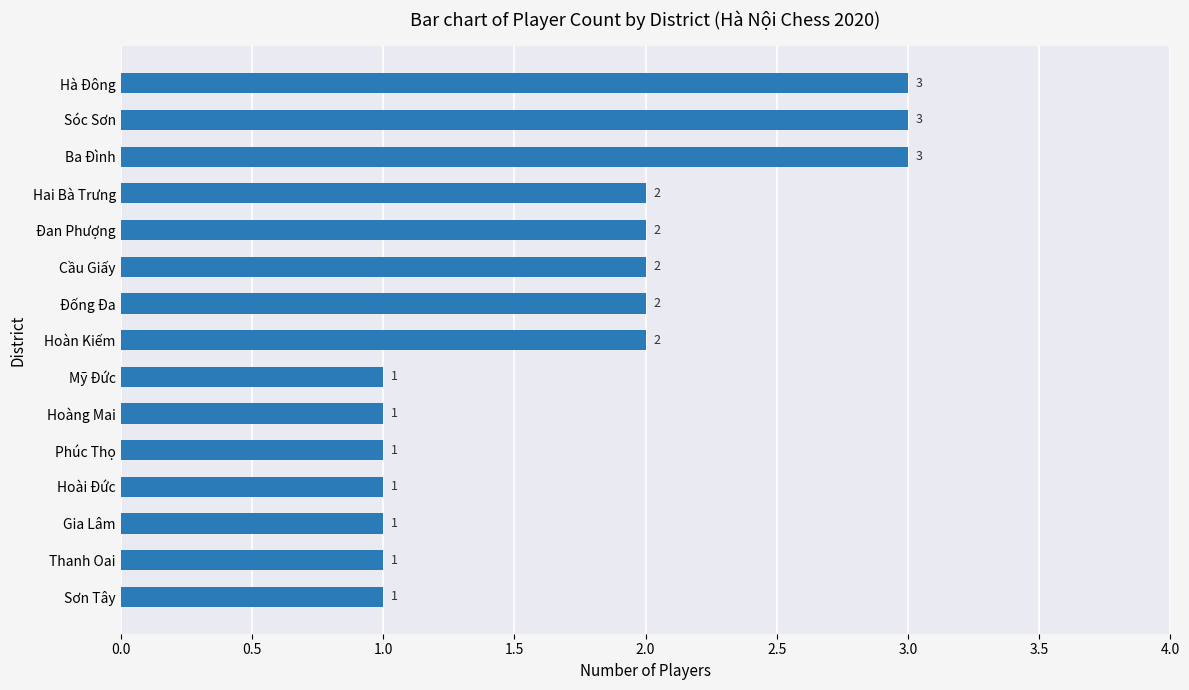

Are the bars horizontal?

Yes